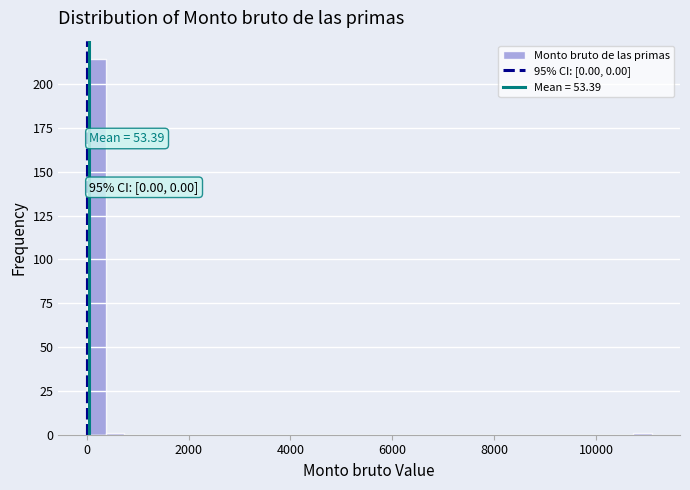

Read against the x-axis, roughly where is the centre of the tallest bar?

200